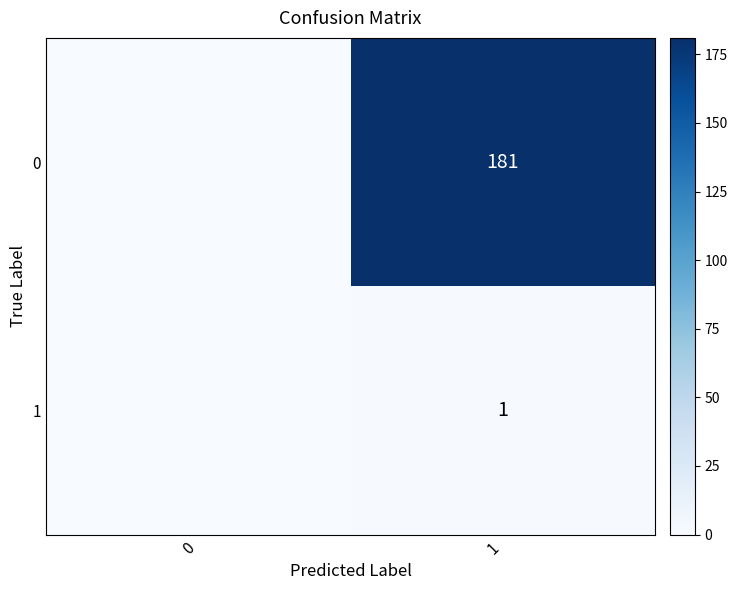

What is the difference between the highest and lowest values at 1?

180